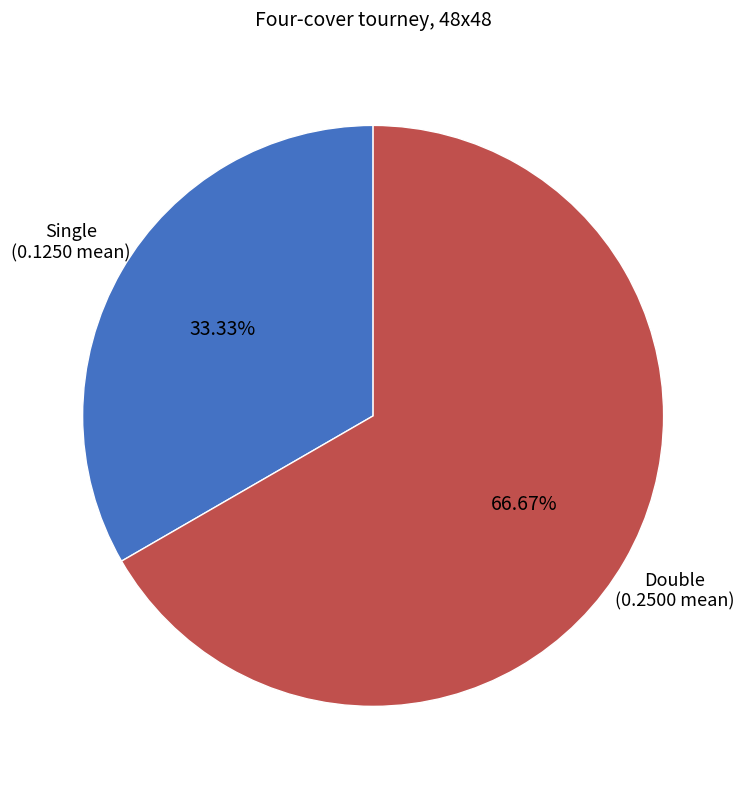

The Single slice represents 45% of the pie. True or false?

False